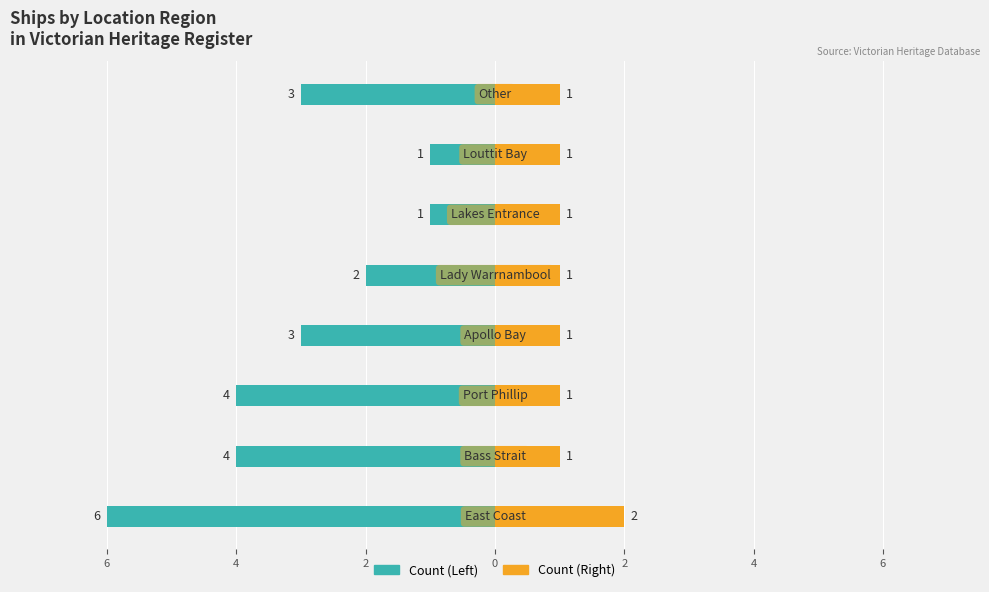

What is the difference between the maximum and minimum values in the Count (Left) series?

5